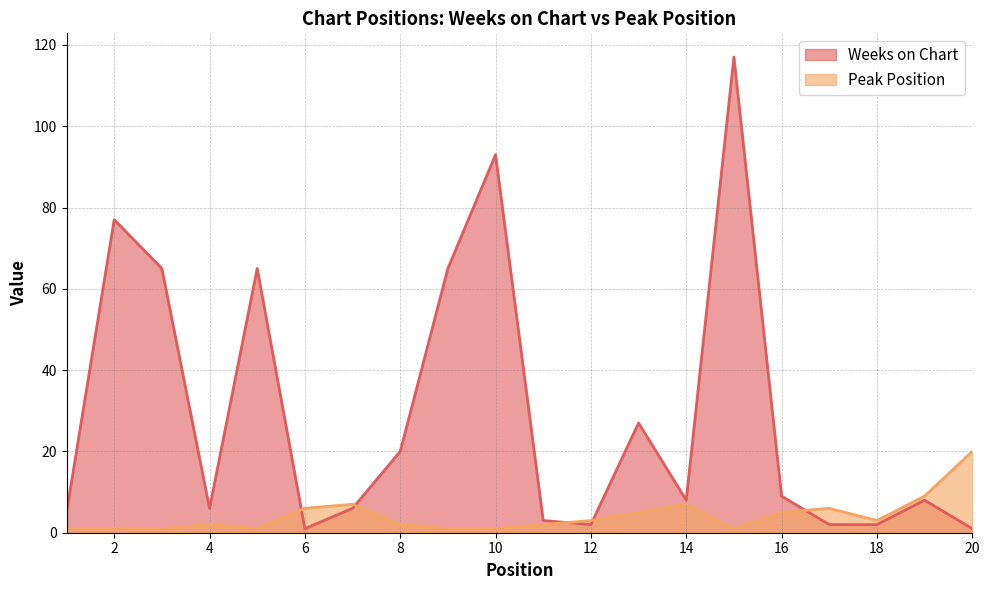

What are all the series names shown in the legend?

Weeks on Chart, Peak Position